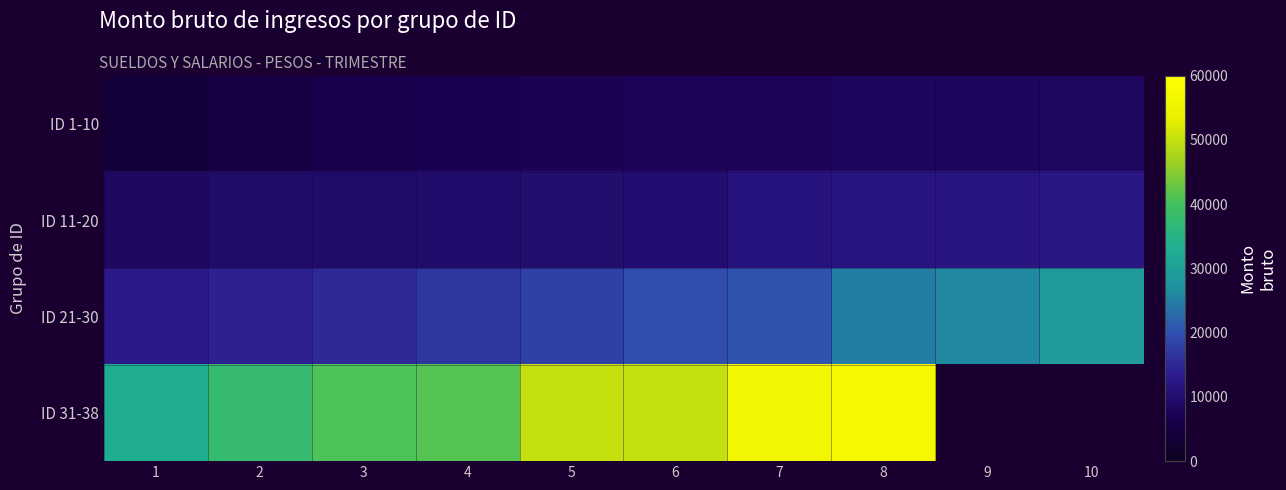

At which label does ID 31-38 reach its peak?

8